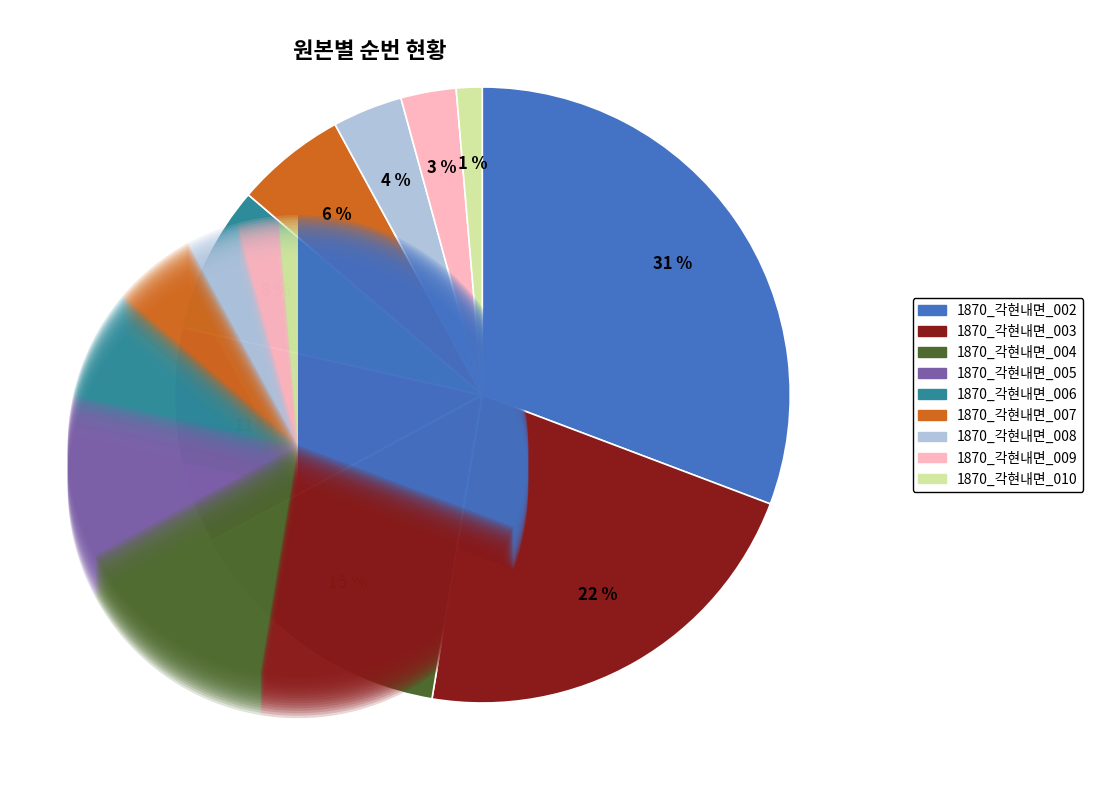

Count the number of slices in the pie.

9